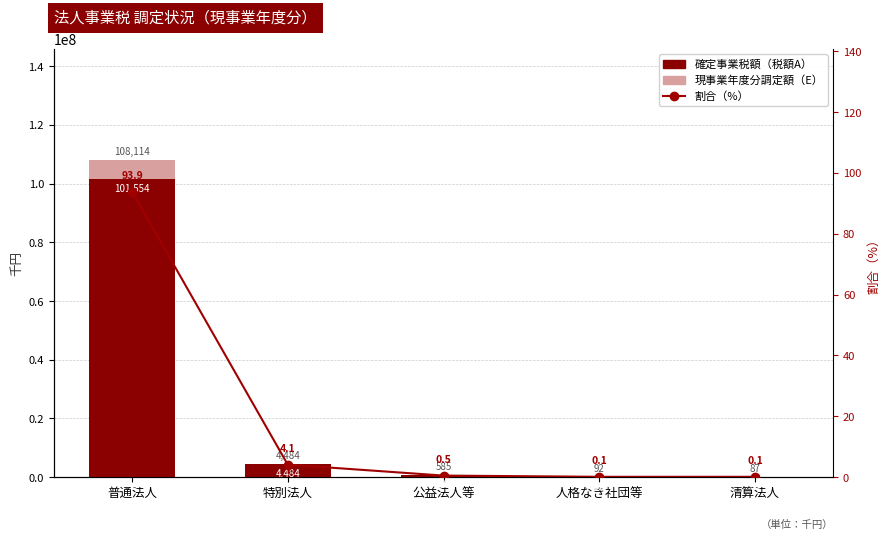

At which label is 割合（調定額A/E, %） closest to 47?

特別法人